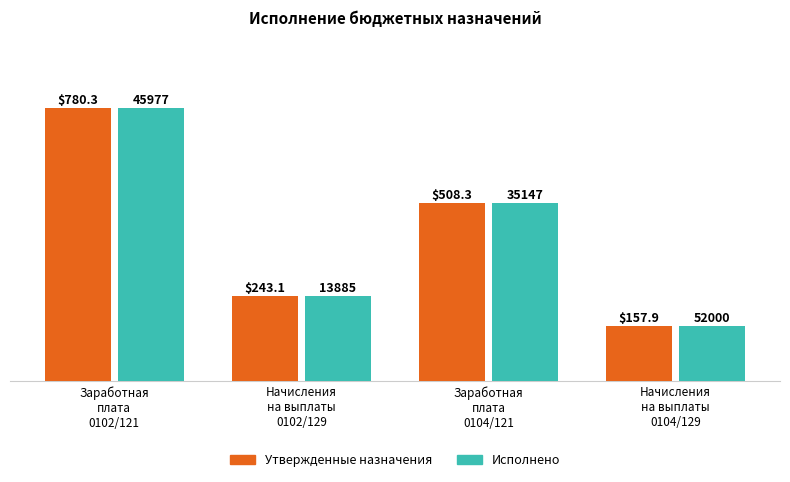

Does the chart contain stacked bars?

No